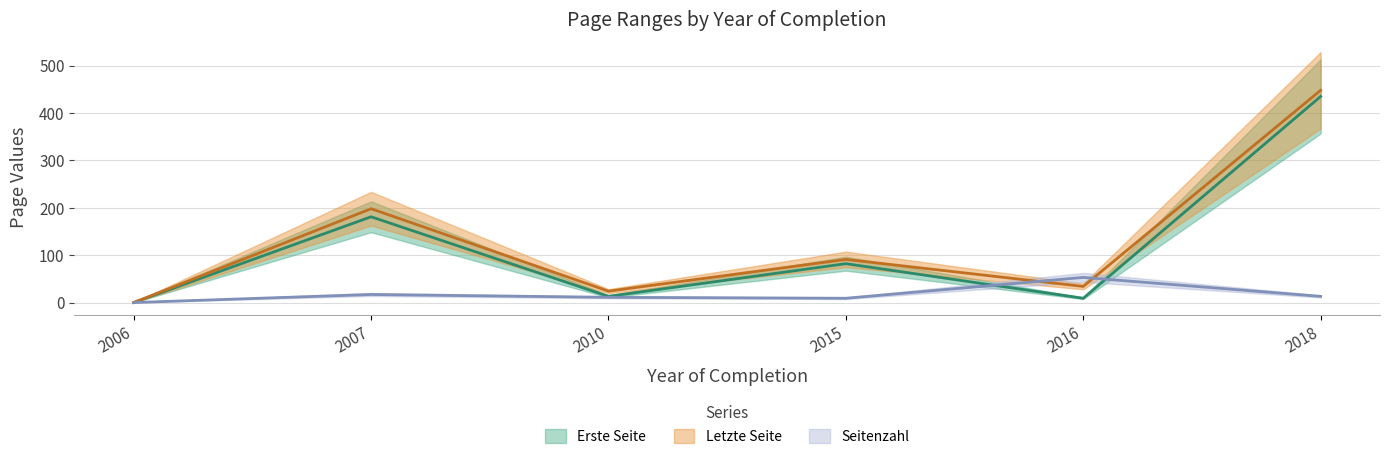

True or false: Letzte Seite and Seitenzahl intersect in this chart.

True